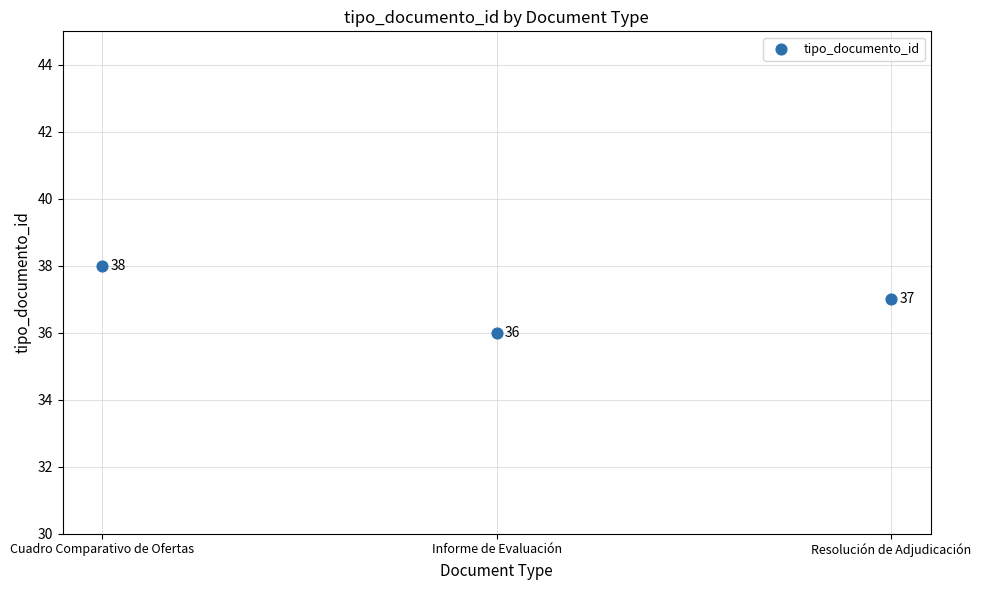

What Y value in the scatter plot is closest to 37?

37